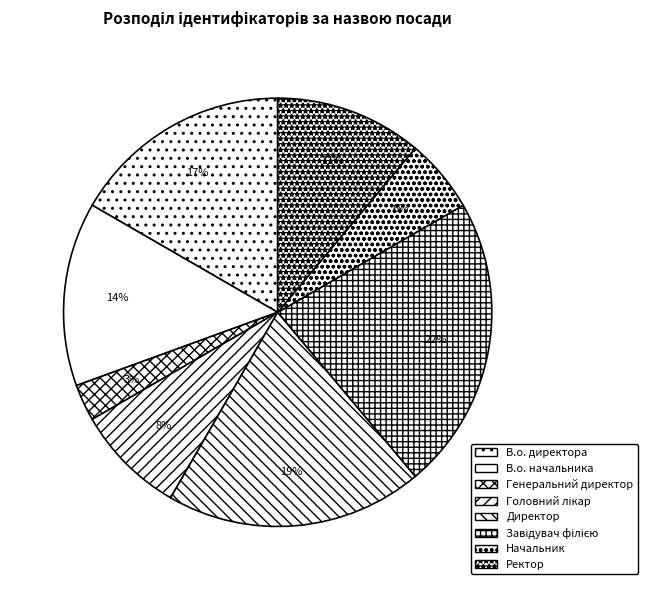

Does В.о. начальника account for over 50% of the chart?

No